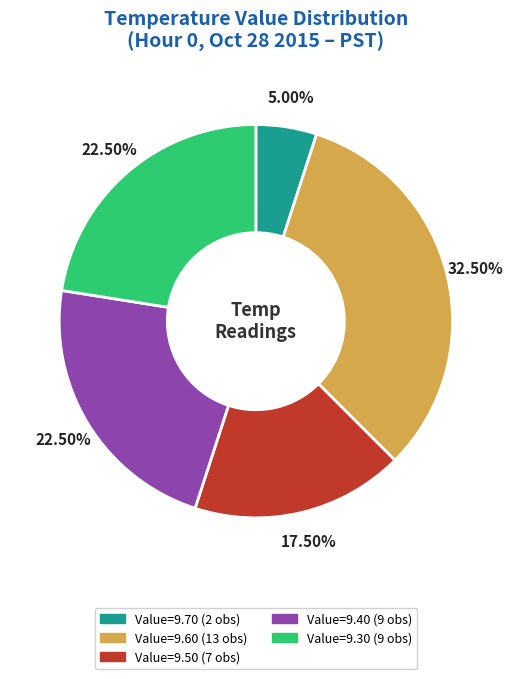

Does any single category account for the majority?

No